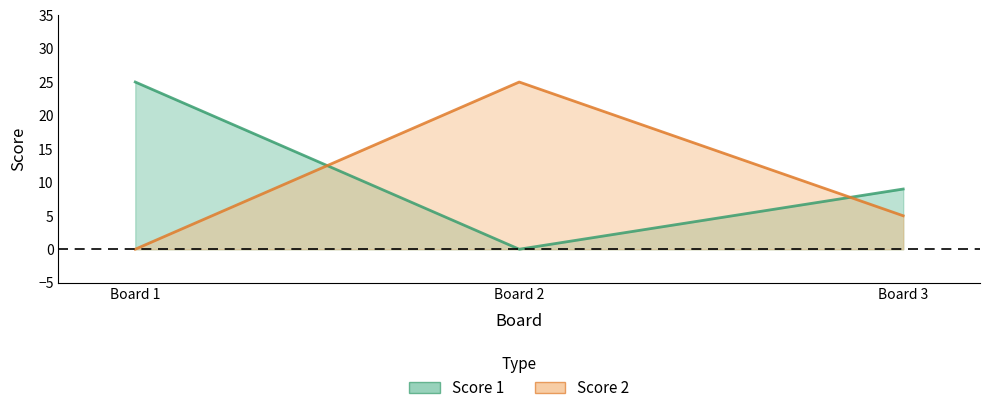

How many data points in Score 2 are above 5?

1